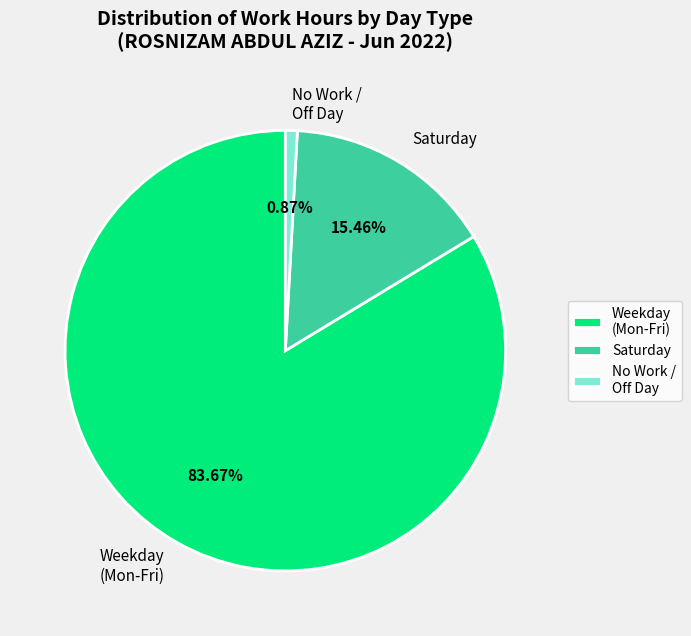

What is the largest slice in the pie chart?

Weekday (Mon-Fri)